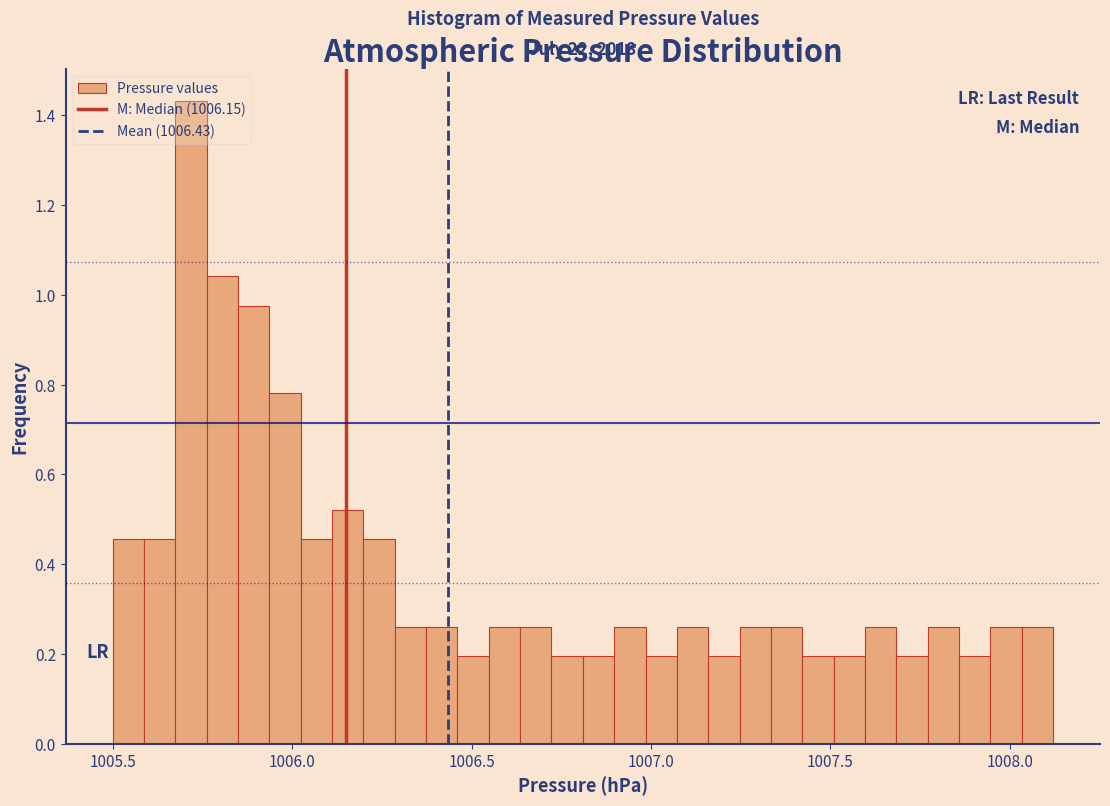

Around what value on the x-axis is the tallest bar? Give the approximate position of its centre, as read against the axis.

1005.70